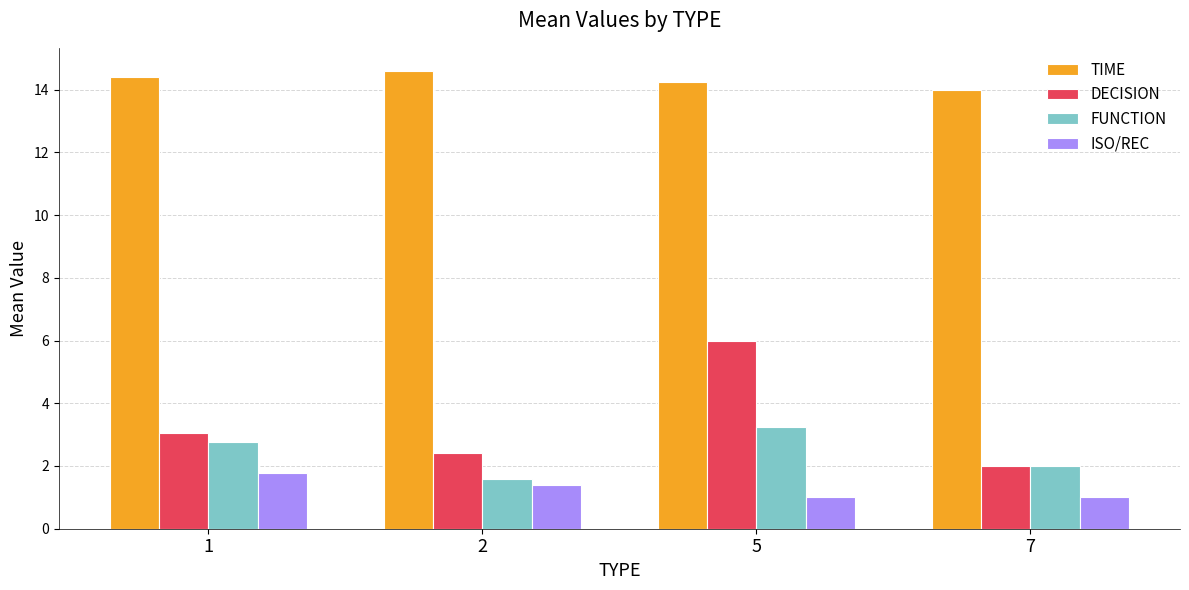

What is the difference between the maximum and minimum values in the DECISION series?

4.0